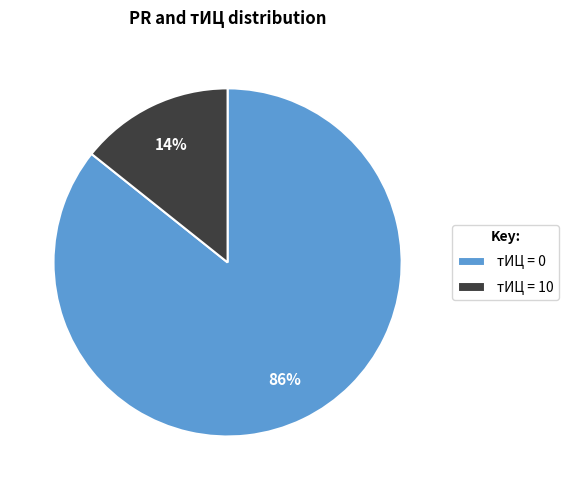

Which category has the biggest portion of the pie?

тИЦ = 0